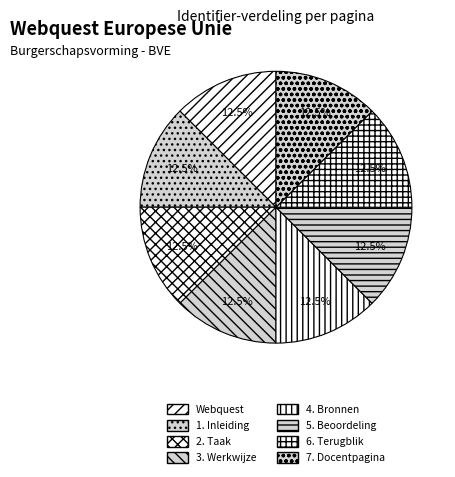

How many slices are in this pie chart?

8